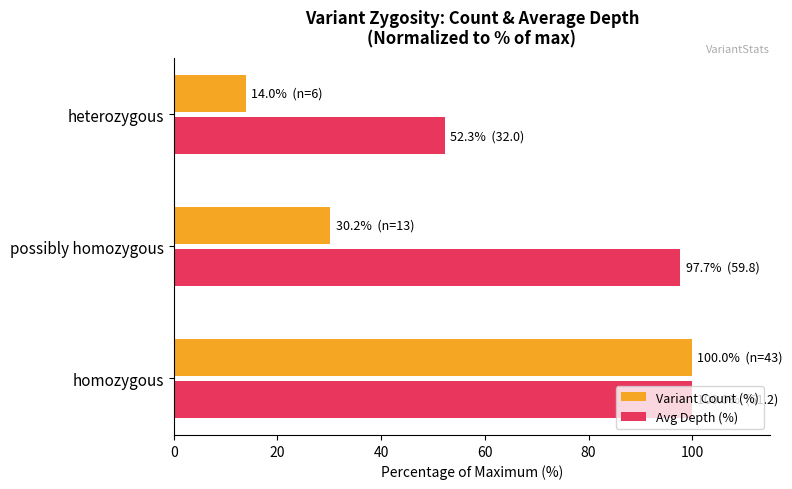

At which label is Variant Count (%) closest to 56?

possibly homozygous